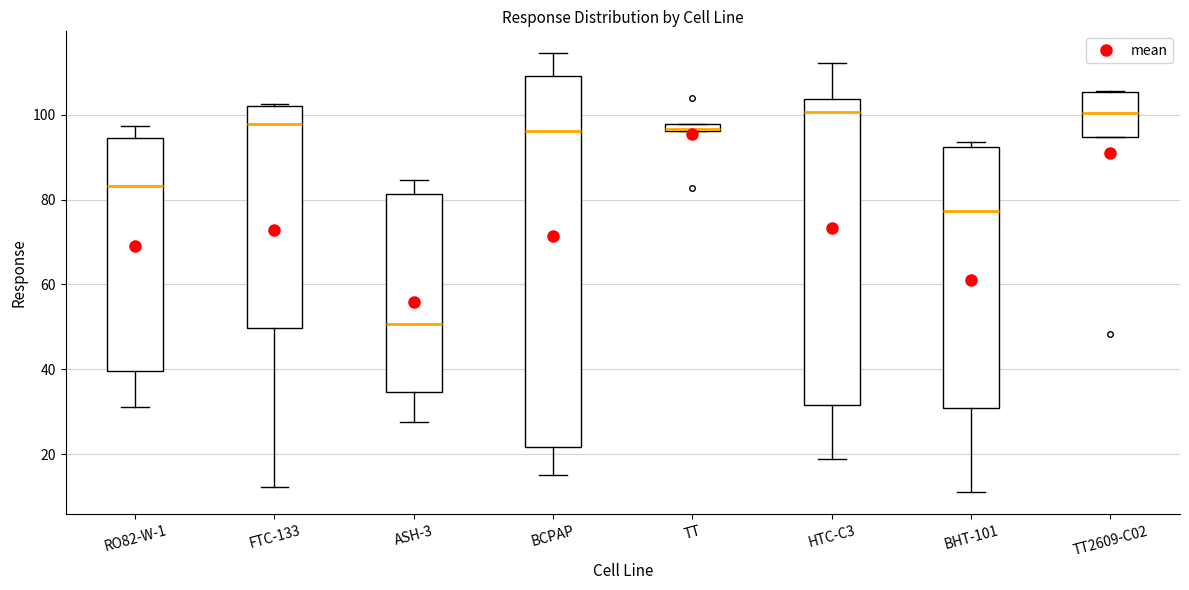

Where is the upper edge of the box for RO82-W-1 on the y-axis? The values are not printed on the chart, so give them approximately, as read against the axis.

94